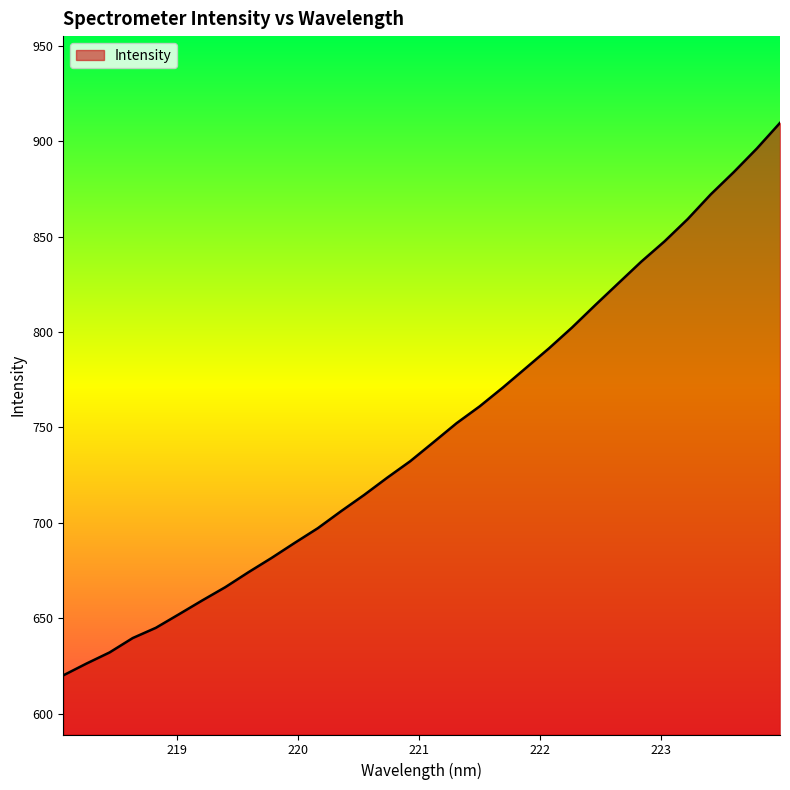

What is the smallest value displayed?

620.0